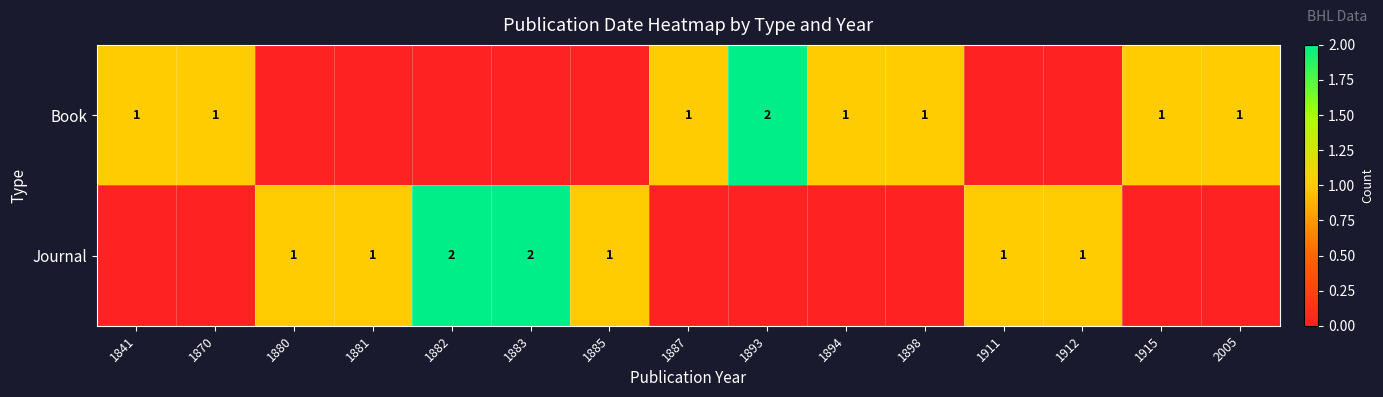

The Book series shows 1 at 1841. True or false?

True